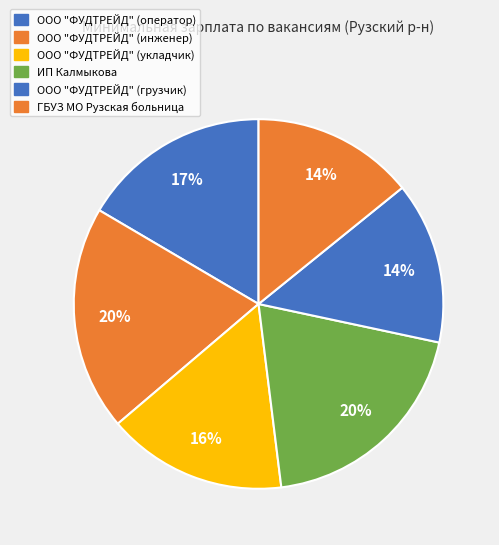

True or false: ИП Калмыкова accounts for 20% of the total.

True